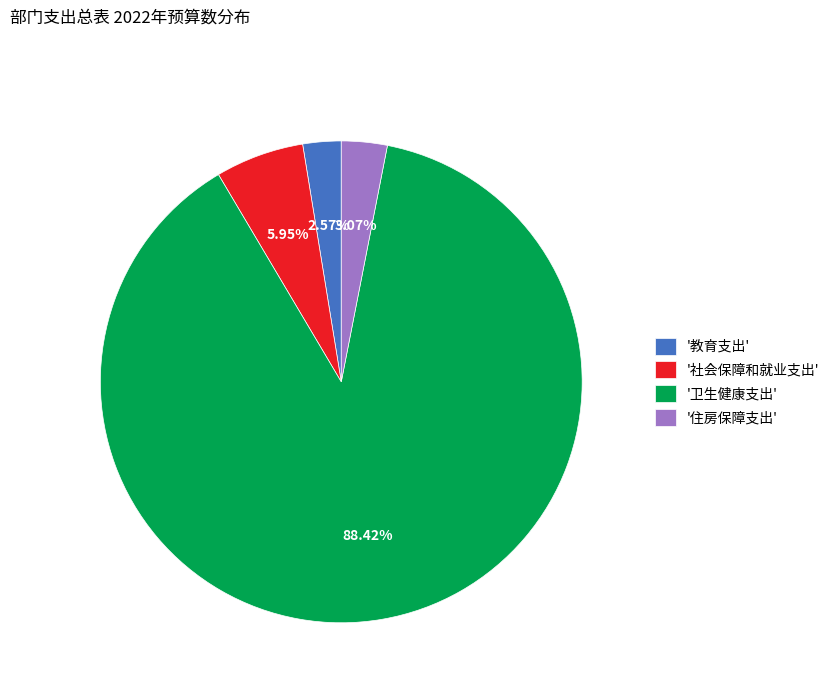

What is the largest slice in the pie chart?

'卫生健康支出'